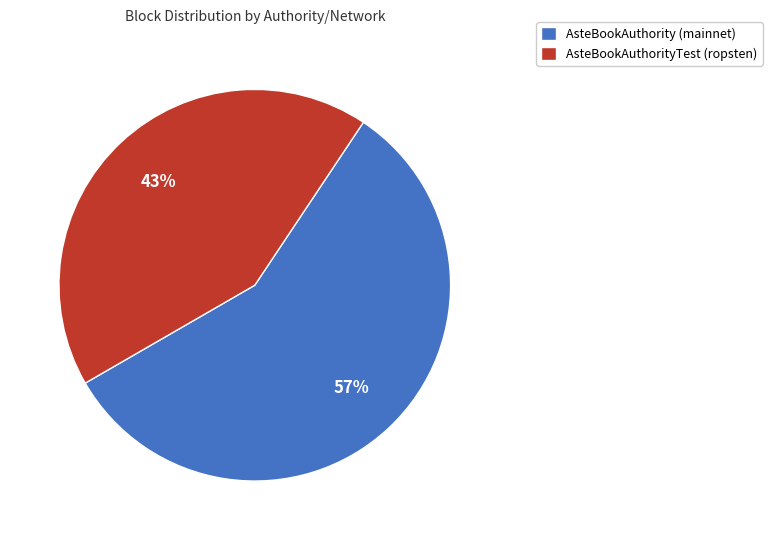

The AsteBookAuthorityTest (ropsten) slice represents 43% of the pie. True or false?

True